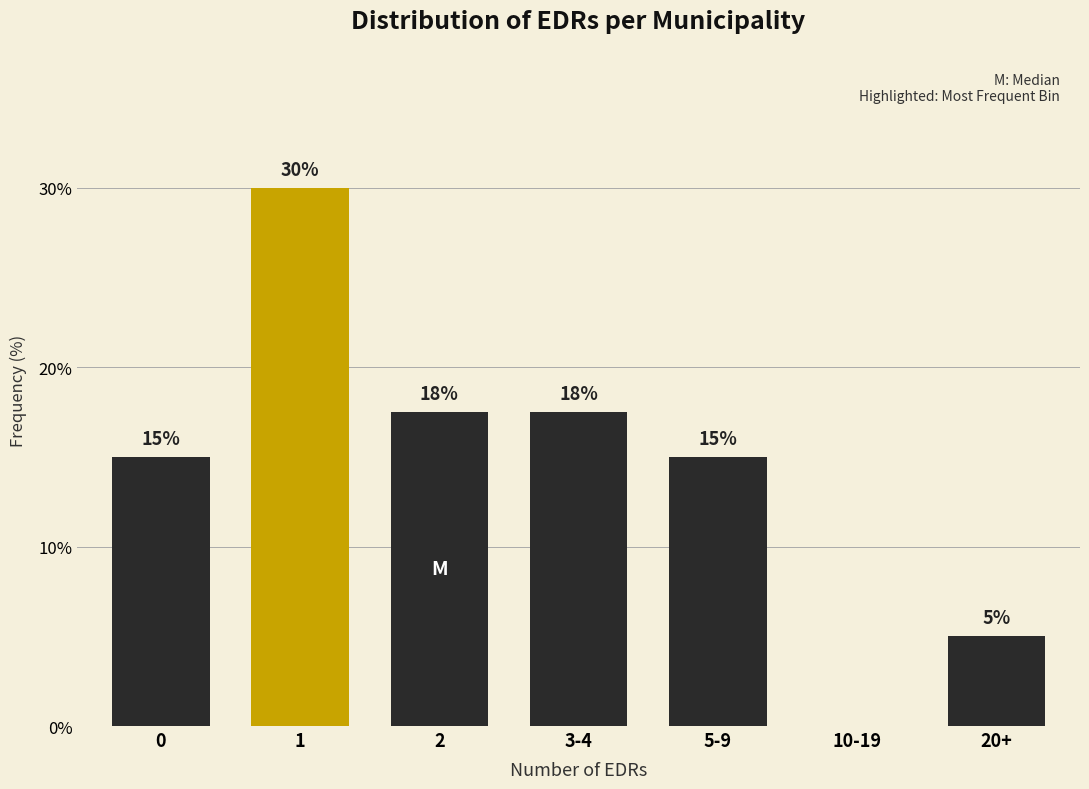

The value at 2 is 17.5. True or false?

True